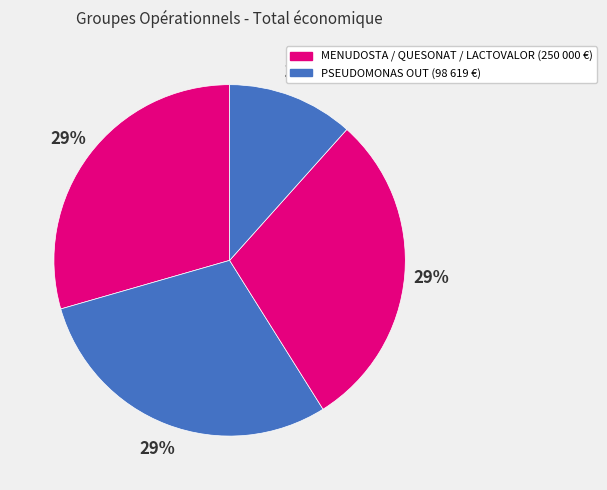

How many slices are in this pie chart?

4